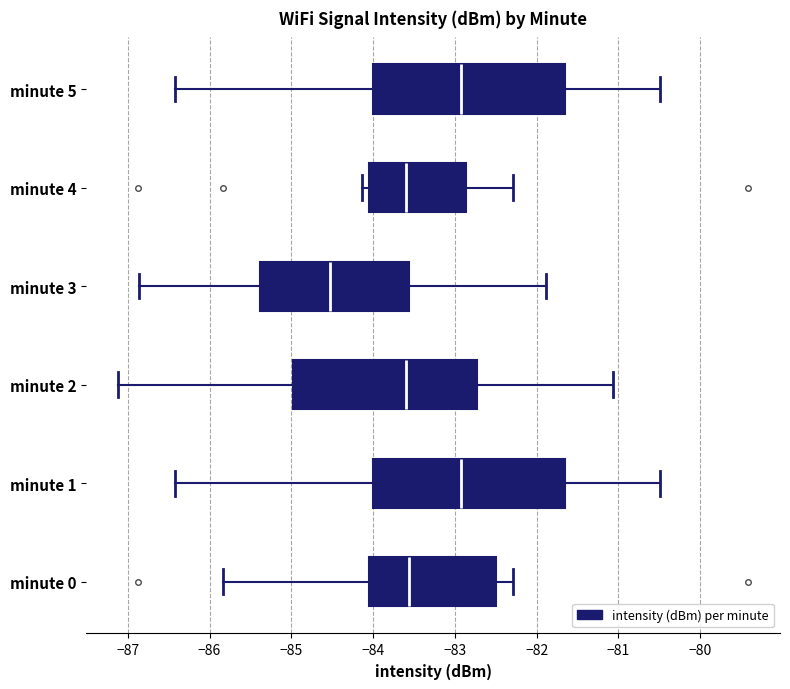

Where is the left edge of the box for minute 3 on the x-axis? The values are not printed on the chart, so give them approximately, as read against the axis.

-85.4